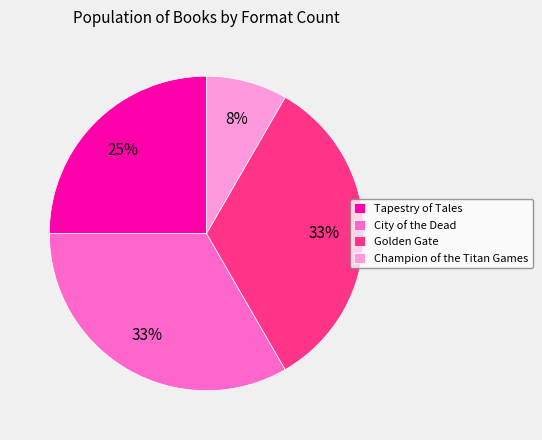

Count the number of slices in the pie.

4